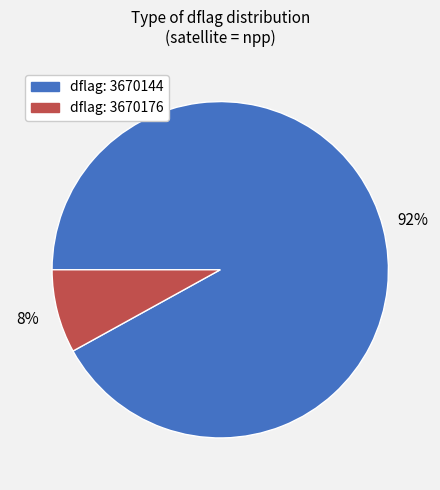

To the nearest percent, what is the average slice percentage?

50%